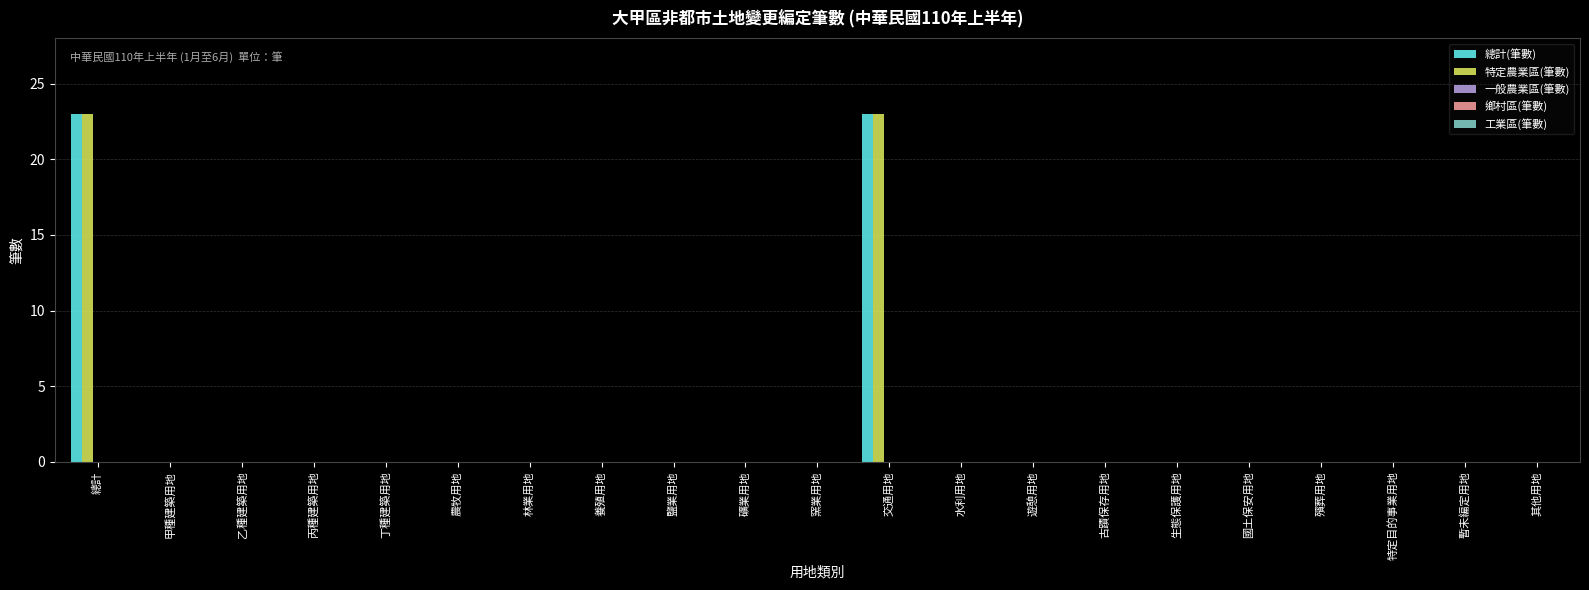

Is the value of 總計(筆數) at 鹽業用地 greater than the value of 特定農業區(筆數) at 交通用地?

No